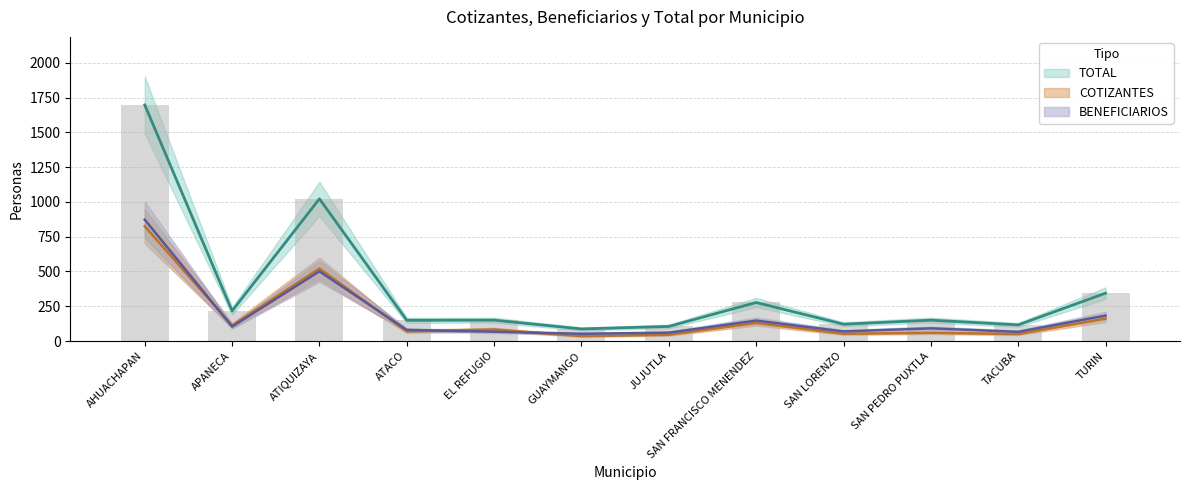

Reading right to left, what are all the values shown in this chart?

COTIZANTES: 161	50	59	52	130	45	35	83	69	521	112	825
BENEFICIARIOS: 183	66	91	69	147	60	52	67	80	501	104	872
TOTAL: 344	116	150	121	277	105	87	150	149	1022	216	1697